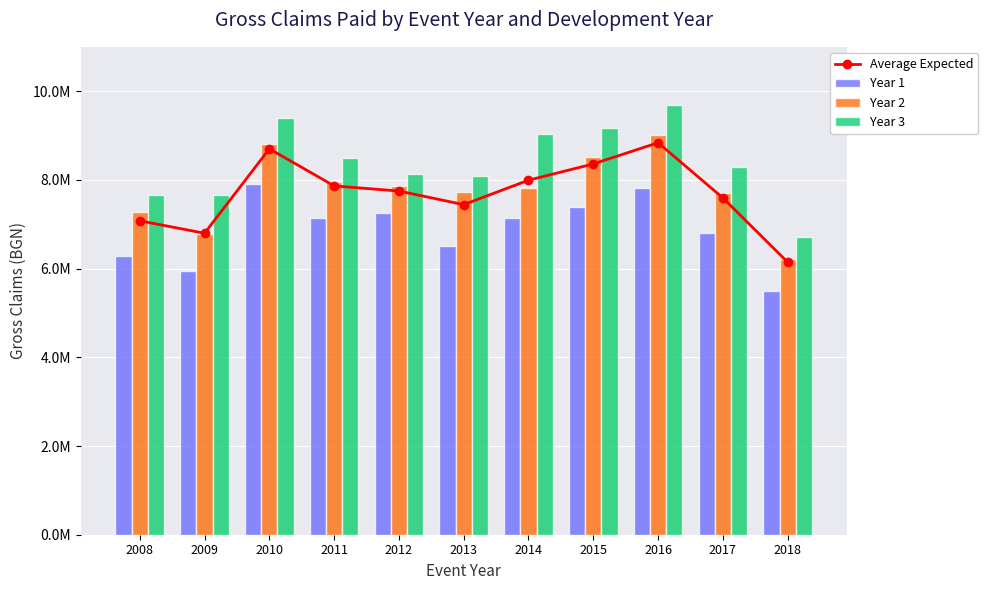

What is the difference between the highest and lowest values at 2013?

1581610.5